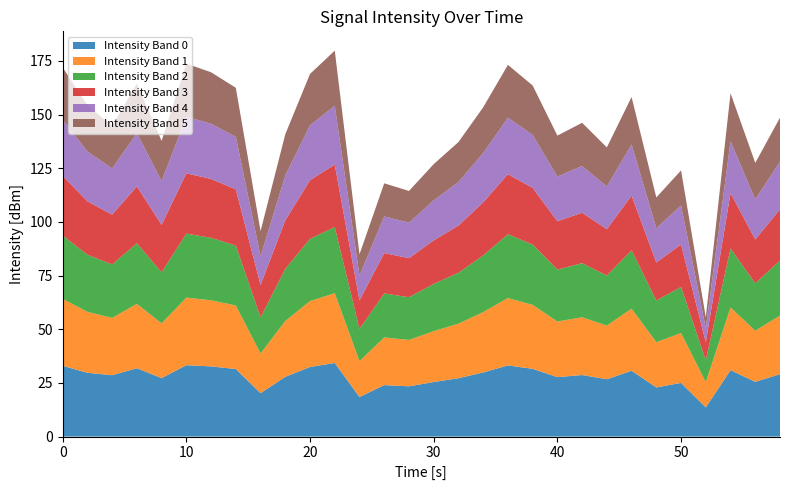

What is the lowest value of the Intensity Band 0 series?

13.6